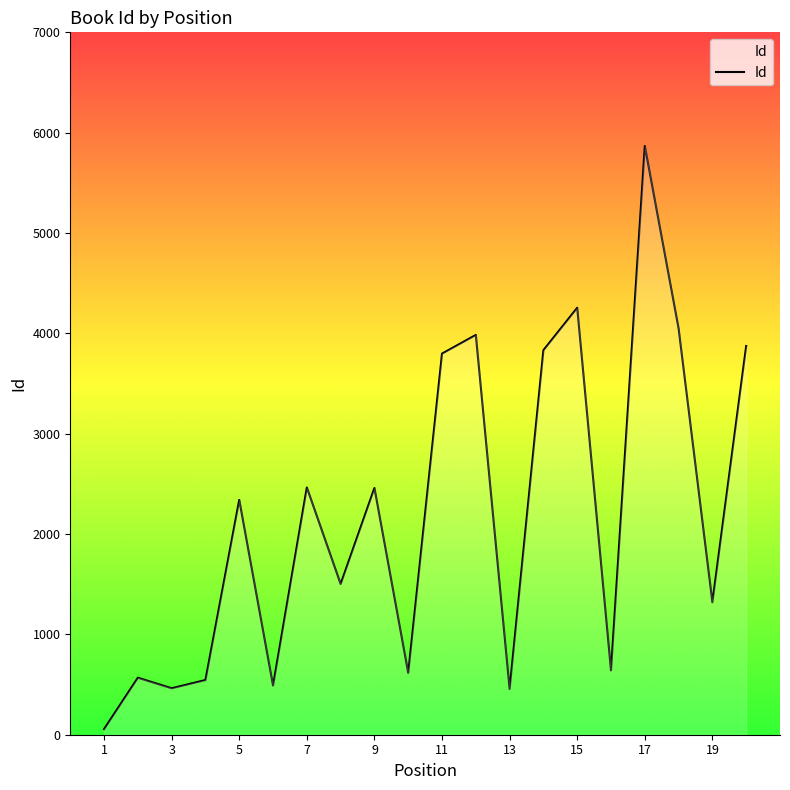

What is the maximum value shown in the chart?

5867